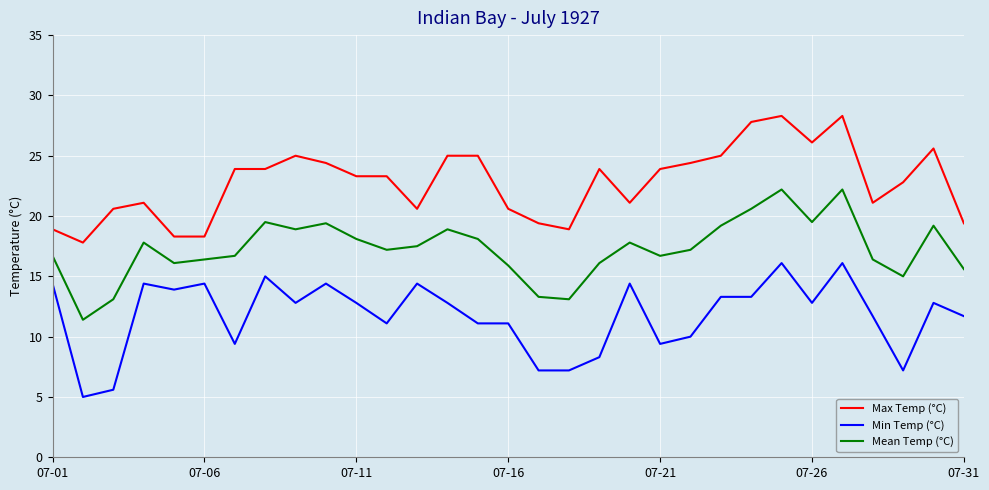

True or false: Max Temp (°C) and Min Temp (°C) intersect in this chart.

False